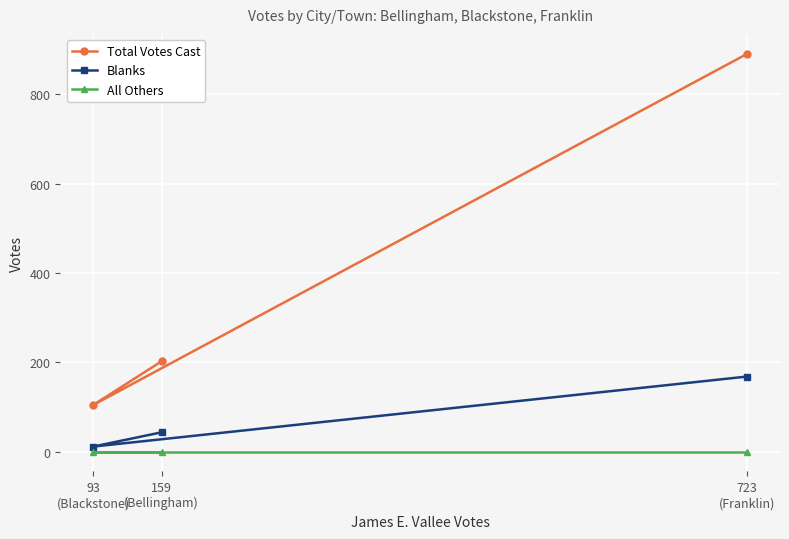

What is the sum of all Blanks values?

222